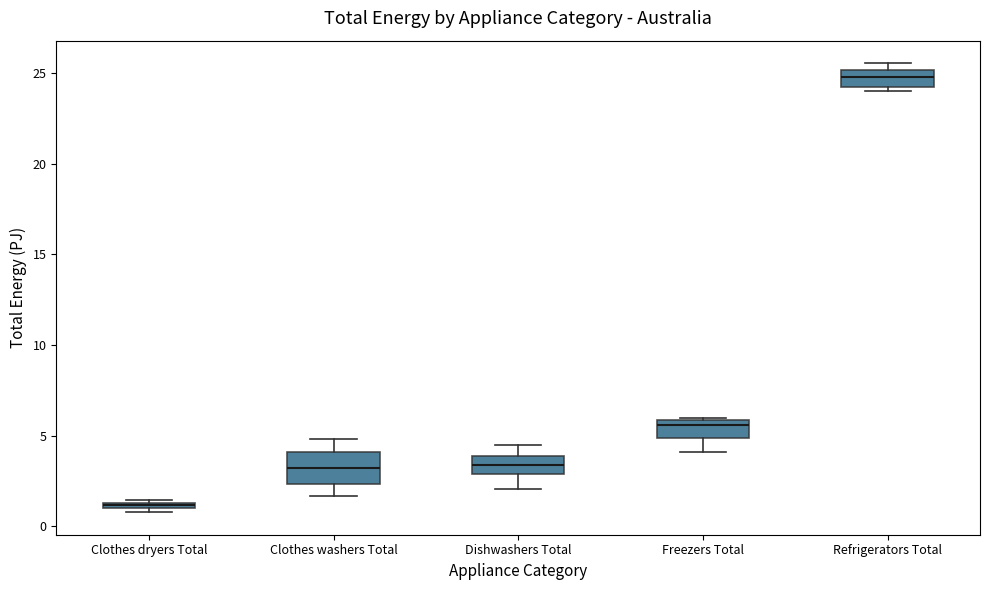

Comparing the boxes themselves (not the whiskers), which one is the tallest?

Clothes washers Total